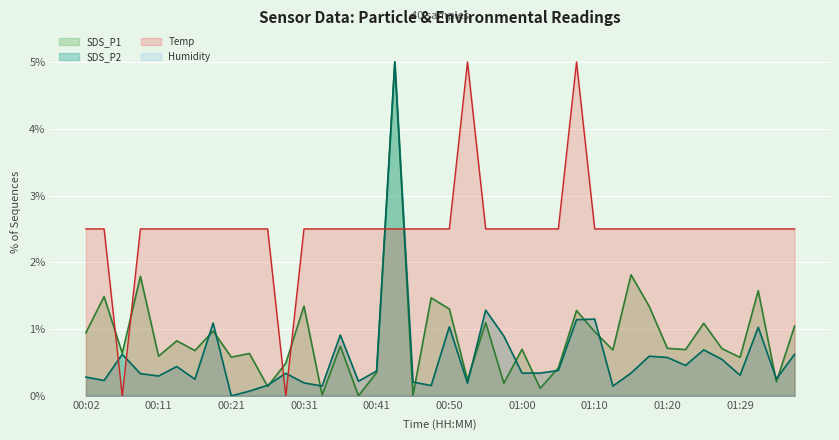

Where is the first local maximum for SDS_P2?

00:07